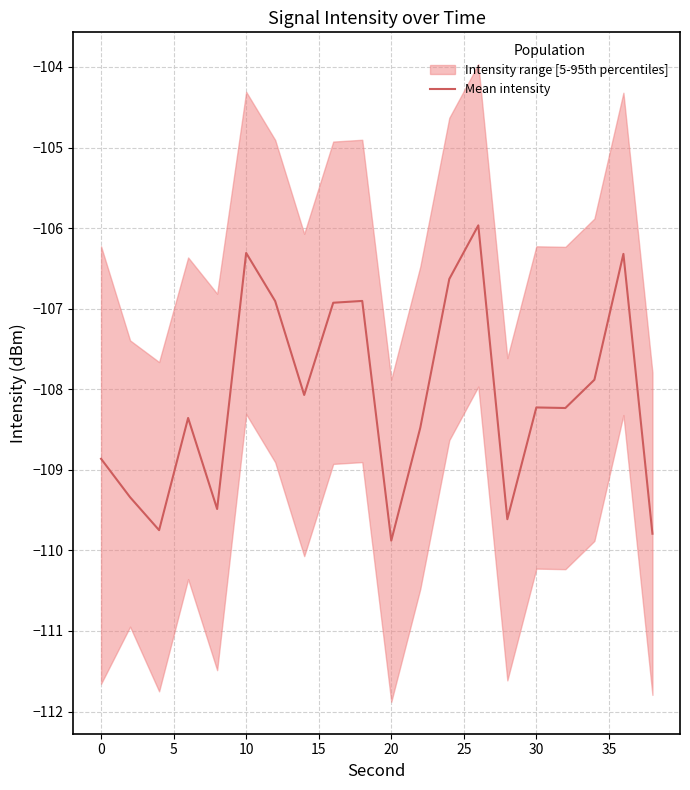

What is the maximum value for Mean intensity?

-106.0